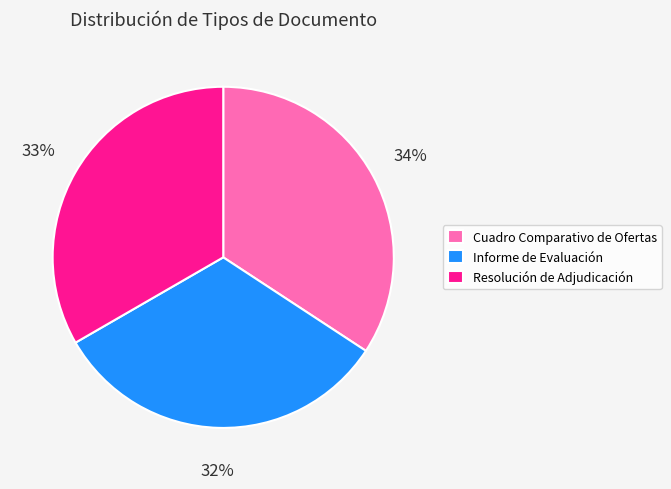

Do Informe de Evaluación and Cuadro Comparativo de Ofertas together represent more than half of the pie?

Yes